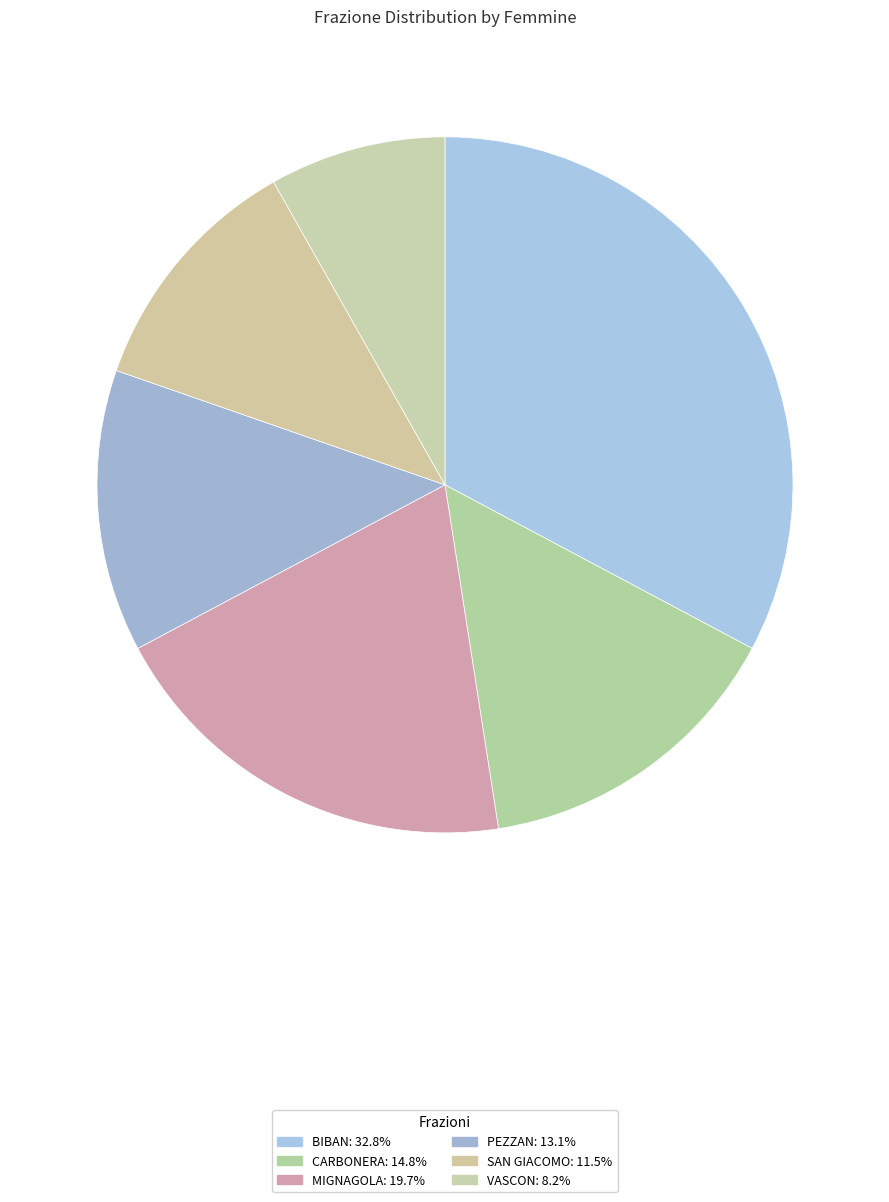

Which slice is the smallest?

VASCON